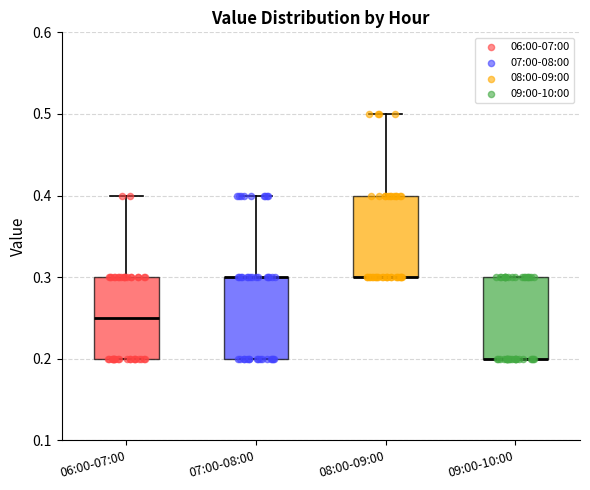

Reading left to right, read every box against the y-axis: the position of its median line, the range the box covers, and the ends of its whiskers. The values are not printed on the chart, so give them approximately, as read against the axis.

06:00-07:00: median 0.25, box 0.20 to 0.30, whiskers 0.20 to 0.40
07:00-08:00: median 0.30 (drawn on the box's upper edge), box 0.20 to 0.30, whiskers 0.20 to 0.40
08:00-09:00: median 0.30 (drawn on the box's lower edge), box 0.30 to 0.40, whiskers 0.30 to 0.50
09:00-10:00: median 0.20 (drawn on the box's lower edge), box 0.20 to 0.30, whiskers 0.20 to 0.30